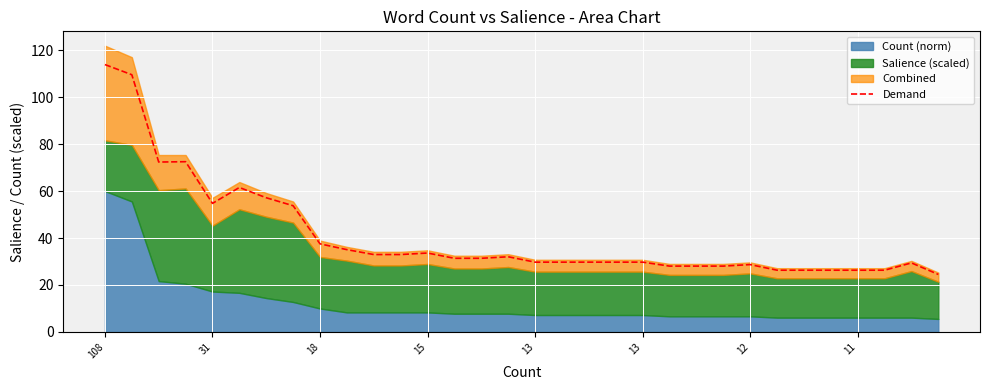

Which label corresponds to the largest value in the chart?

108